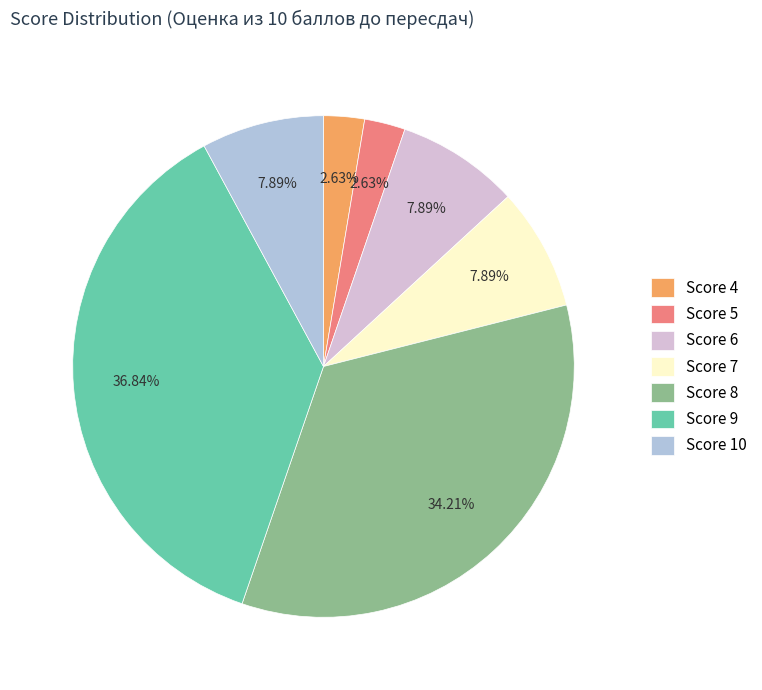

Which has a higher value, Score 9 or Score 5?

Score 9